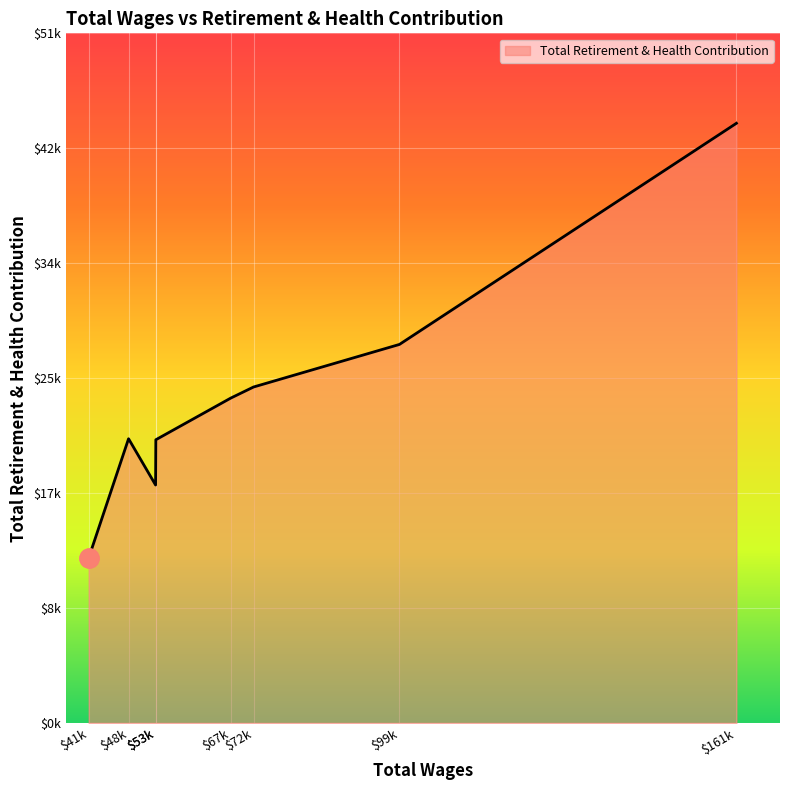

Which label corresponds to the smallest value in the chart?

$41k